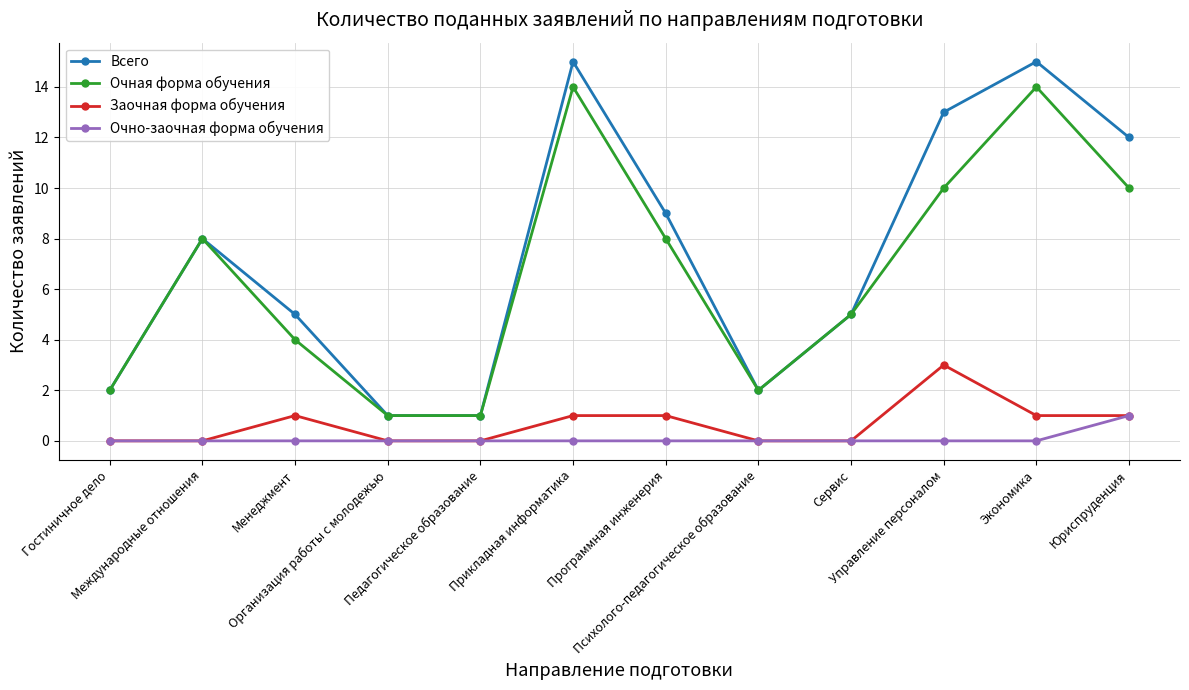

Rank the series by their maximum value, from highest to lowest.

Всего, Очная форма обучения, Заочная форма обучения, Очно-заочная форма обучения